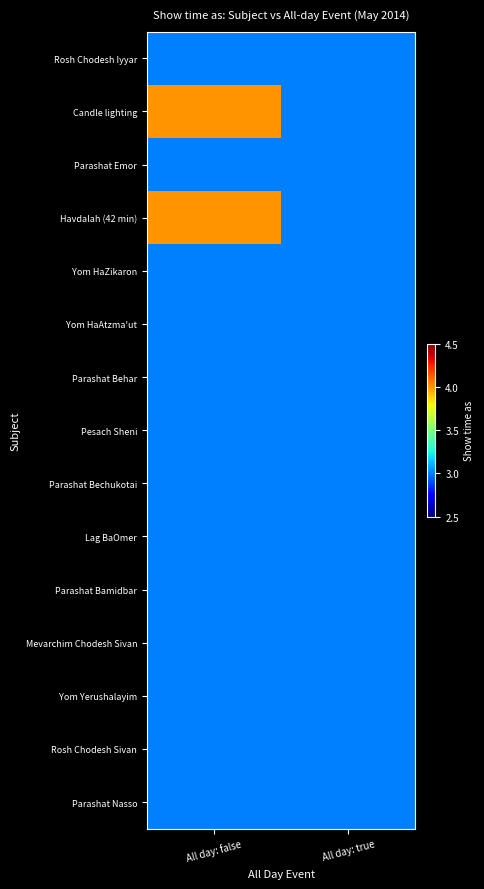

At which category is the sum across all series the highest?

All day: false